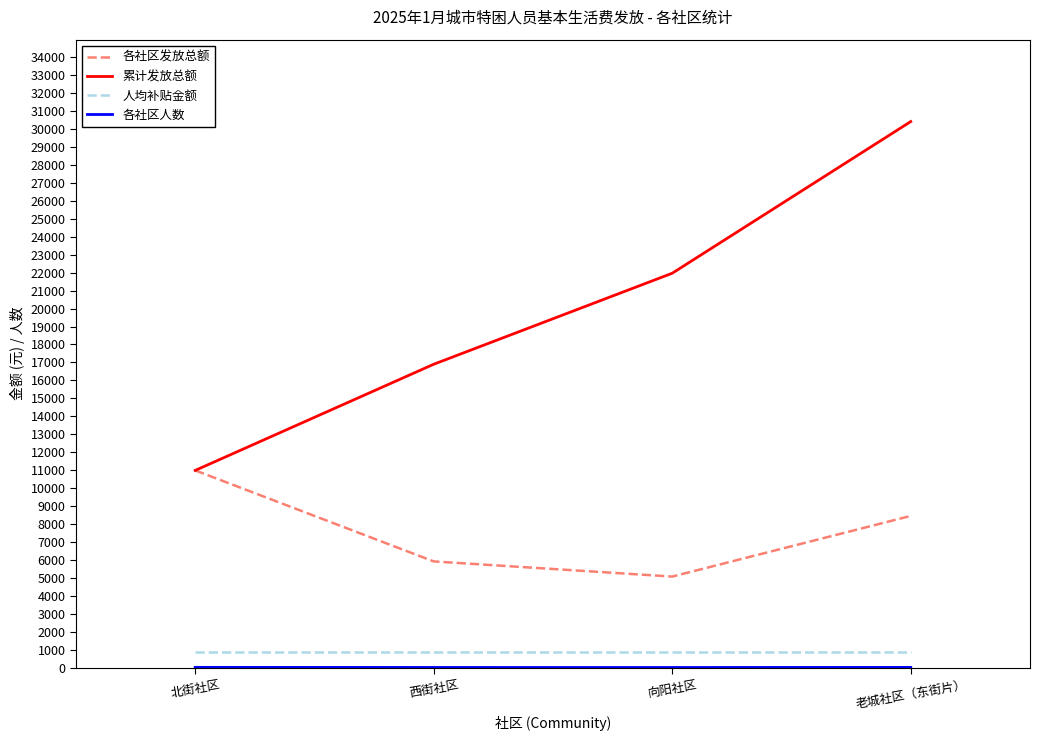

What is the difference between the 各社区发放总额 values at 老城社区（东街片） and 向阳社区?

3380